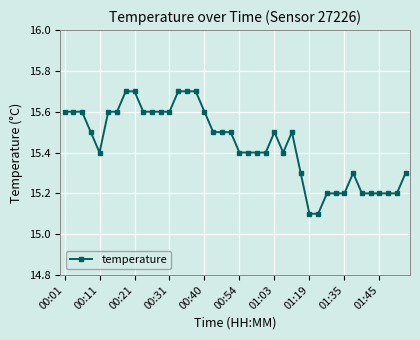

What is the sum of all values?

617.6